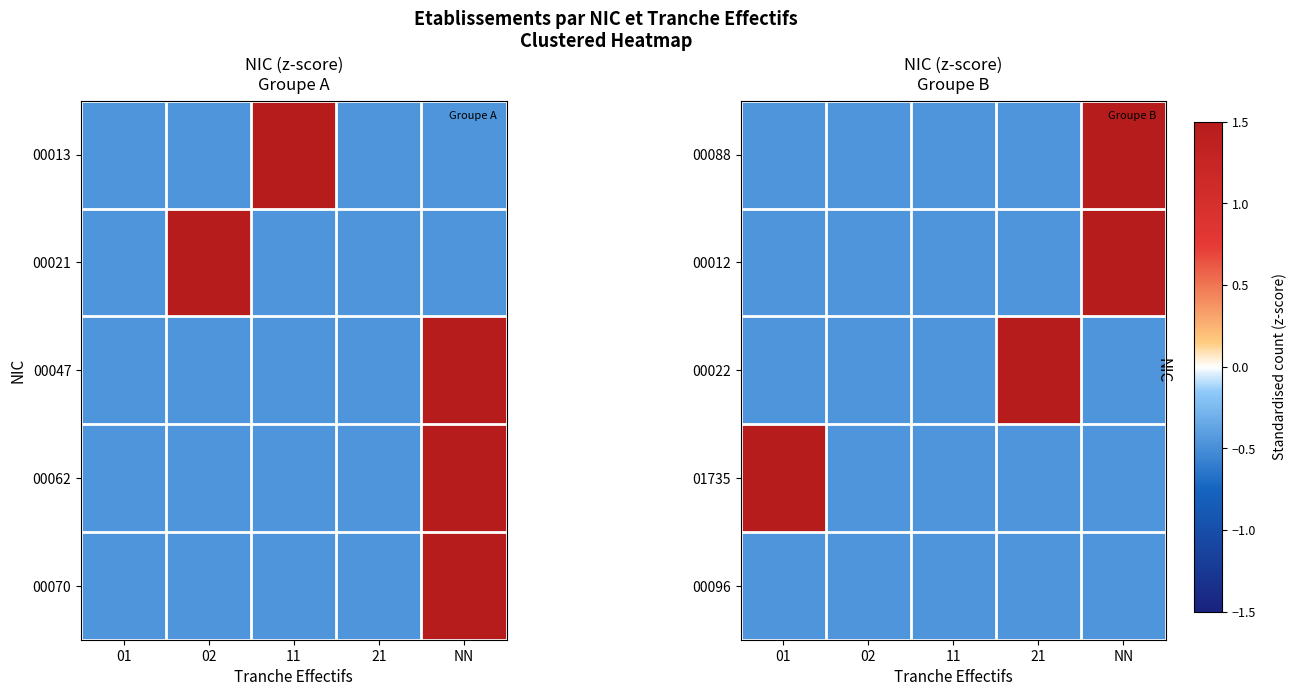

Rank the series at NN from lowest to highest value.

00022, 01735, 00096, 00088, 00012